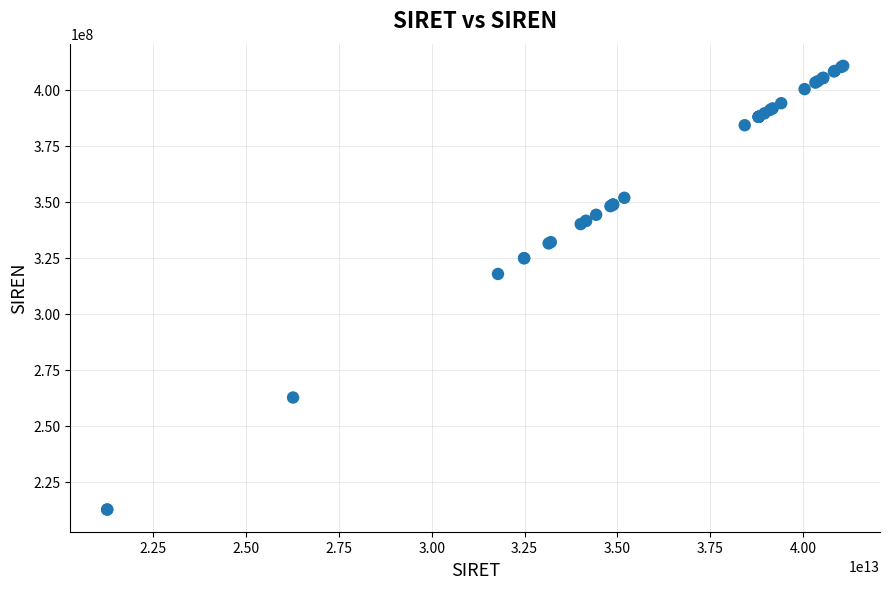

What Y value in the scatter plot is closest to 311714895?

317844850